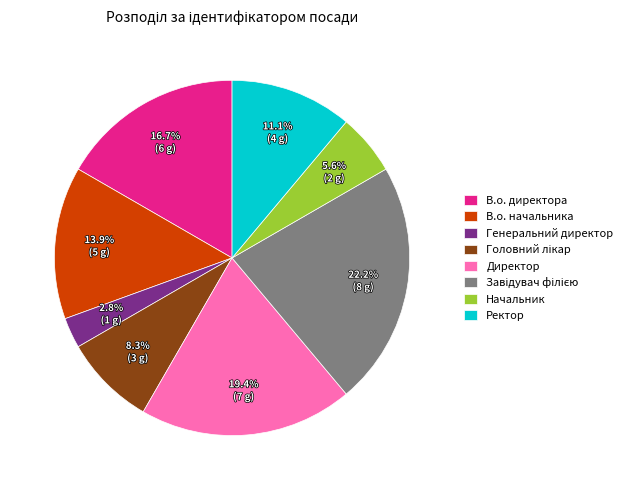

To the nearest percent, what percentage of the pie is В.о. начальника?

14%